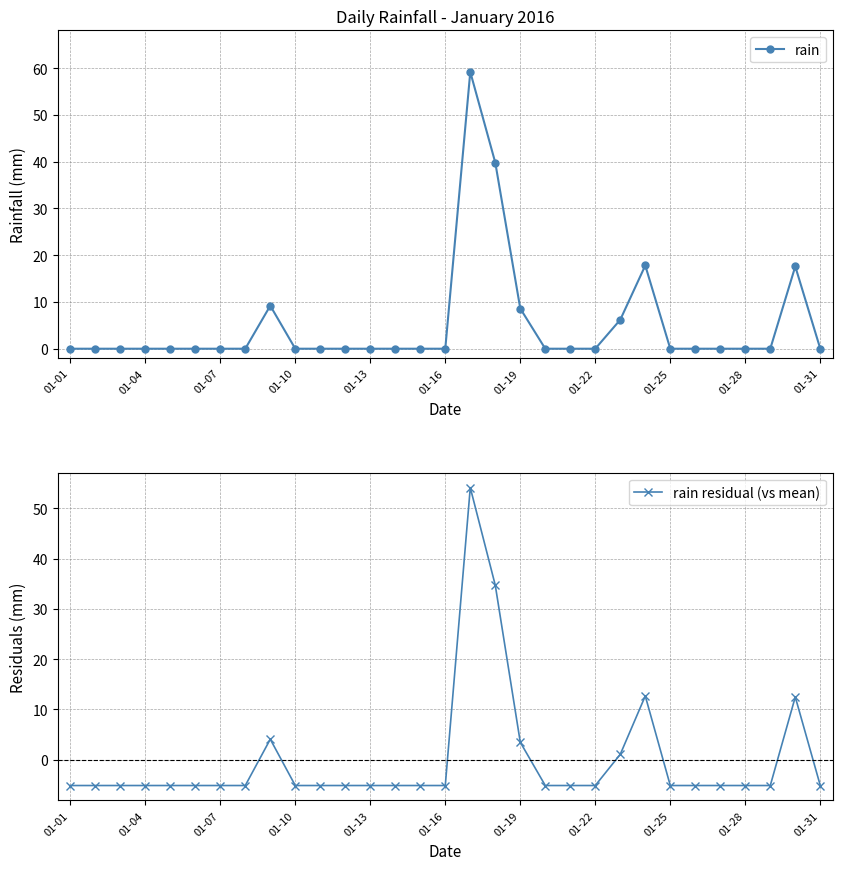

Is it true that rain residual (vs mean) equals -5.1 at 01-16?

True